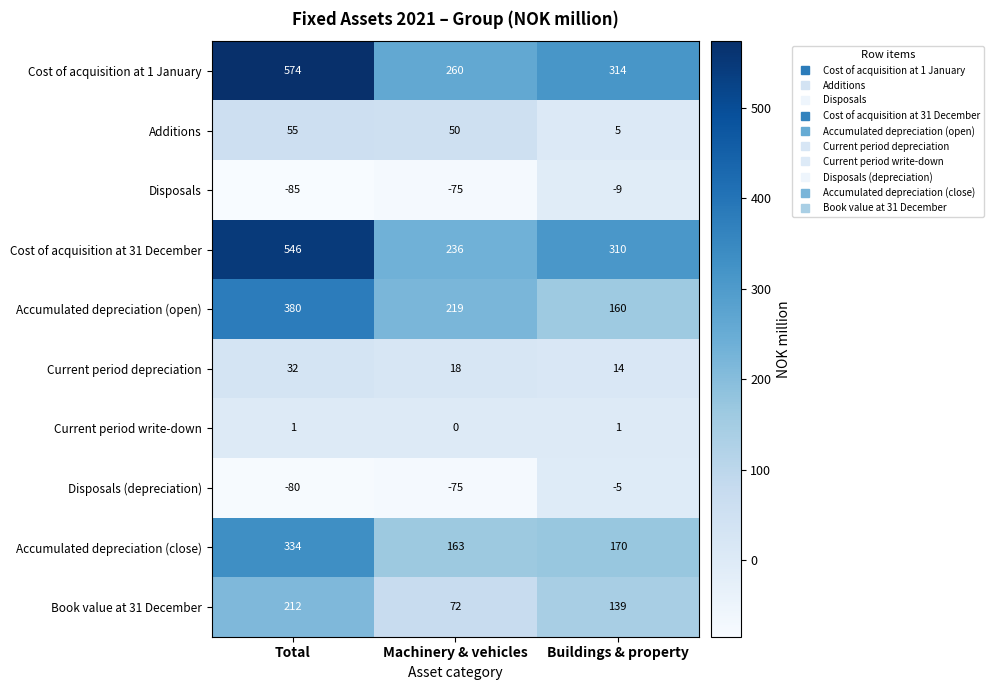

At which category is the sum across all series the highest?

Total